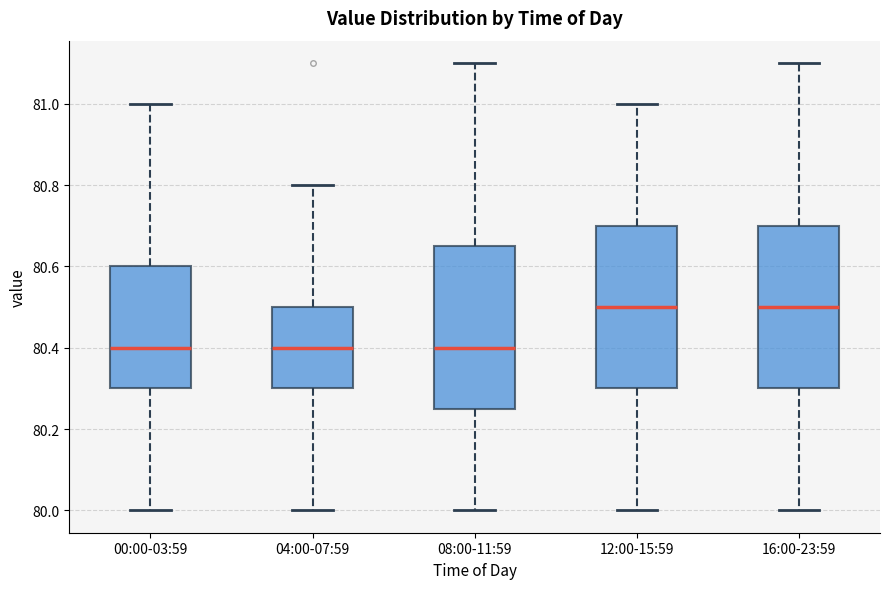

Where does the median line of the box for 04:00-07:59 sit on the y-axis? The values are not printed on the chart, so give them approximately, as read against the axis.

80.40